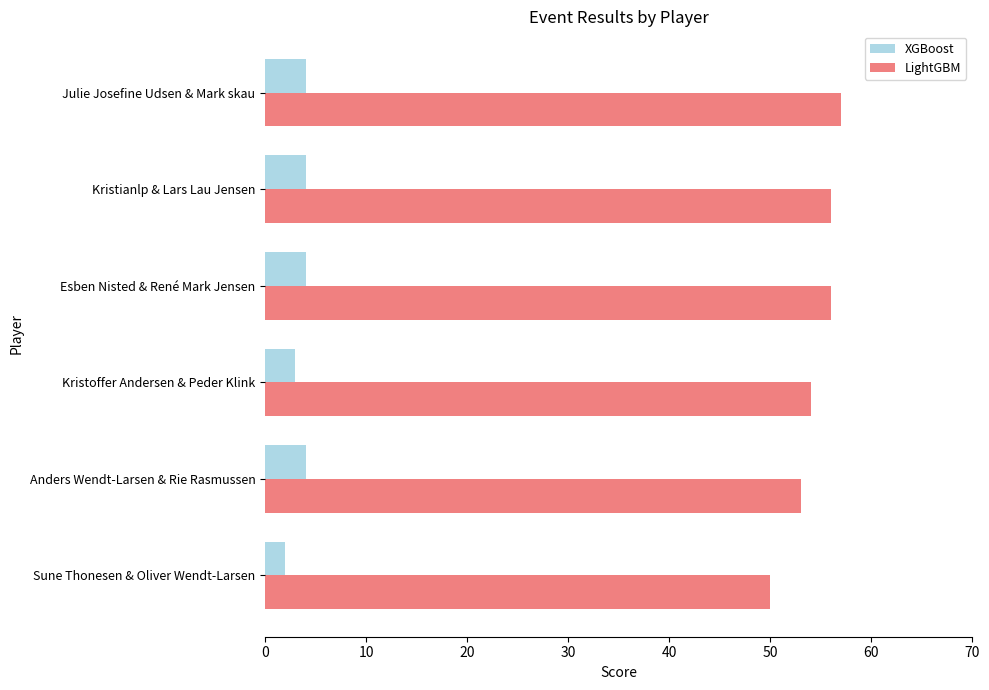

The value of XGBoost at Sune Thonesen & Oliver Wendt-Larsen is 2. True or false?

True